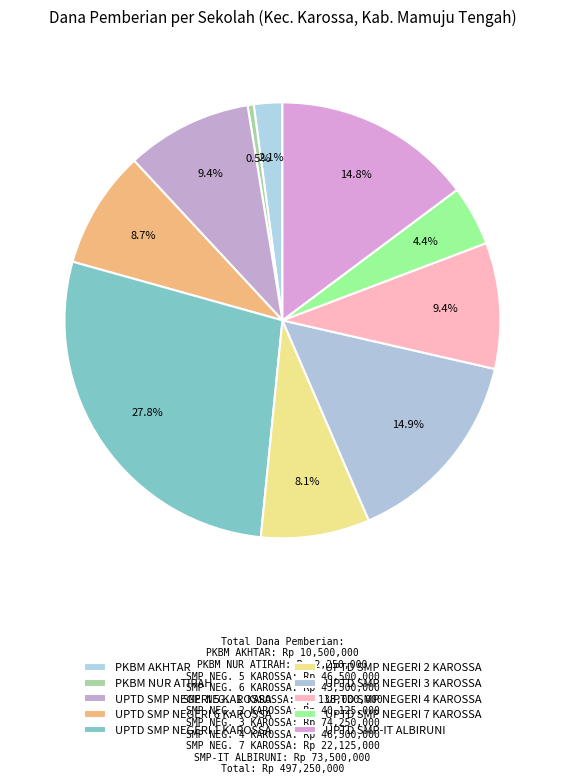

How many segments does this pie chart have?

10